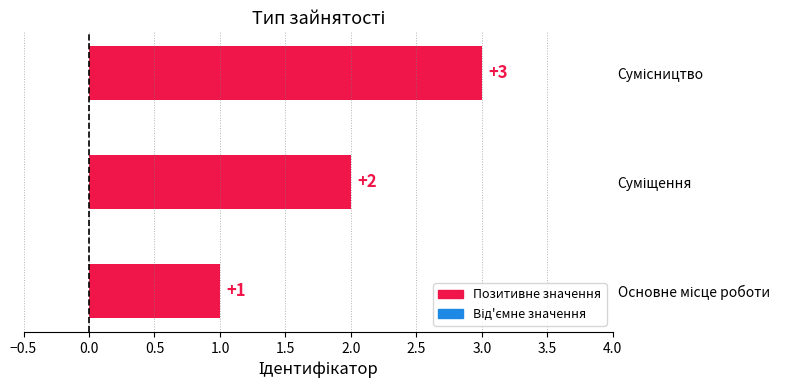

Count the values in the range 1 to 3.

3